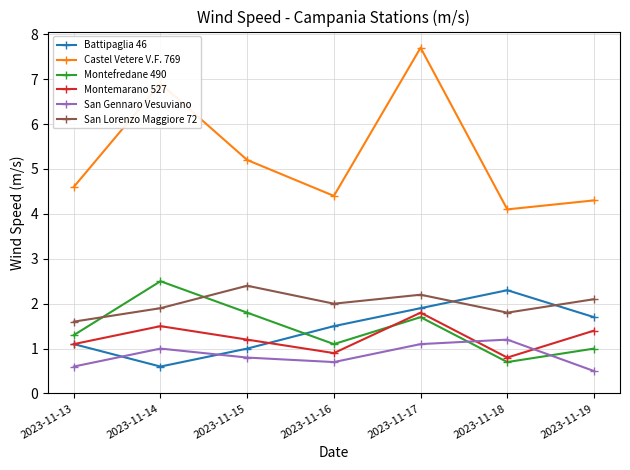

What is the value of the Battipaglia 46 point at the 5th from the left?

1.9